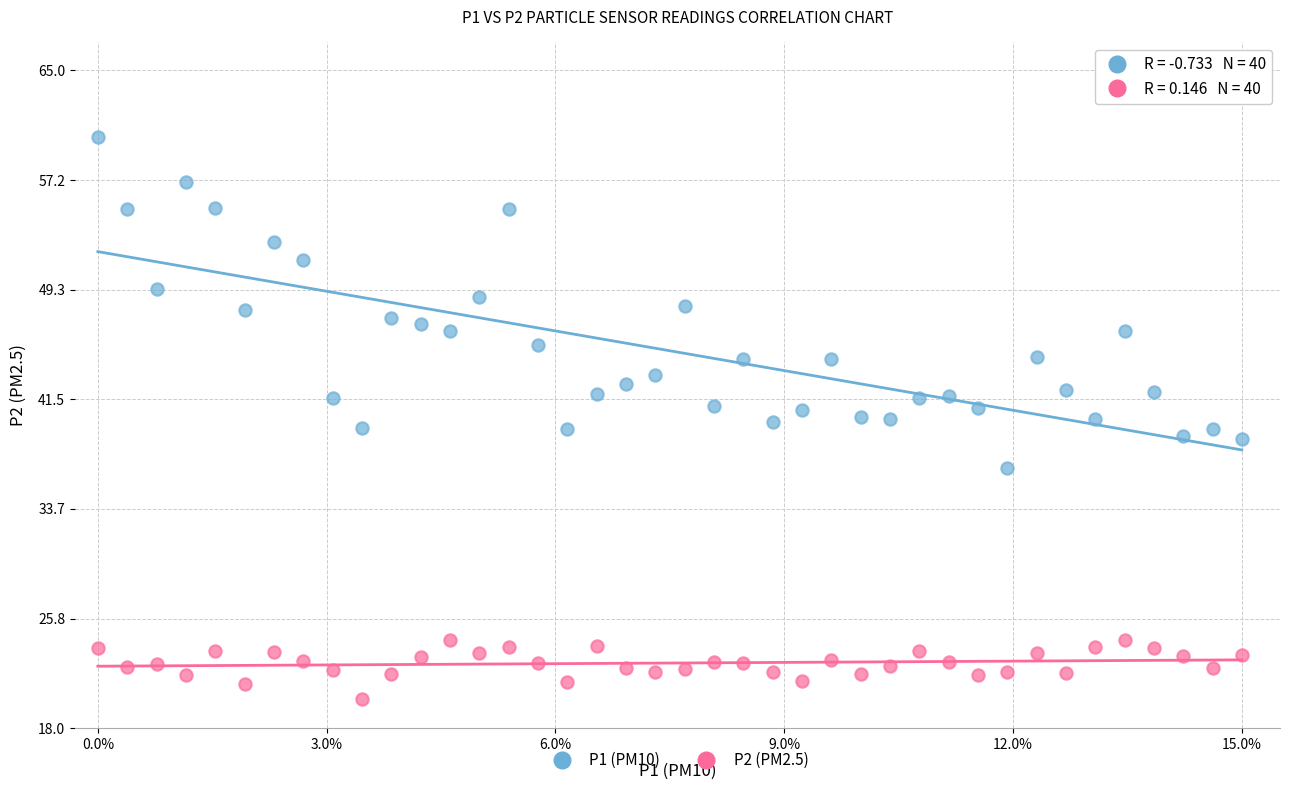

Across all data points, what is the range of X values (max minus min)?

15.0